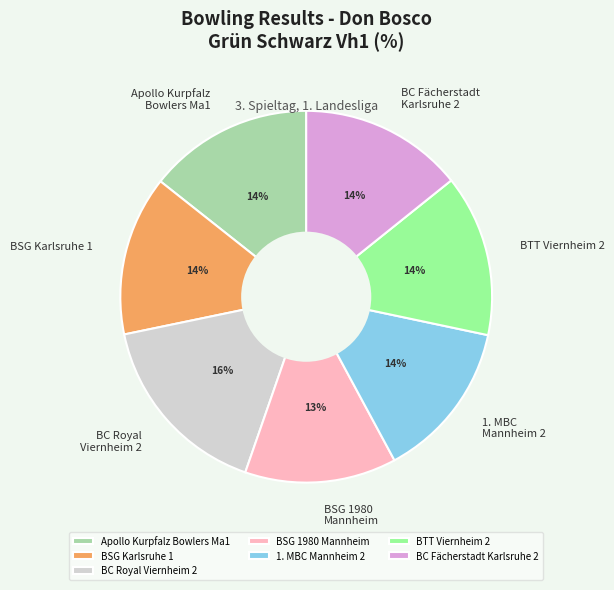

To the nearest percent, what is the difference between the largest and smallest slice percentages?

3%